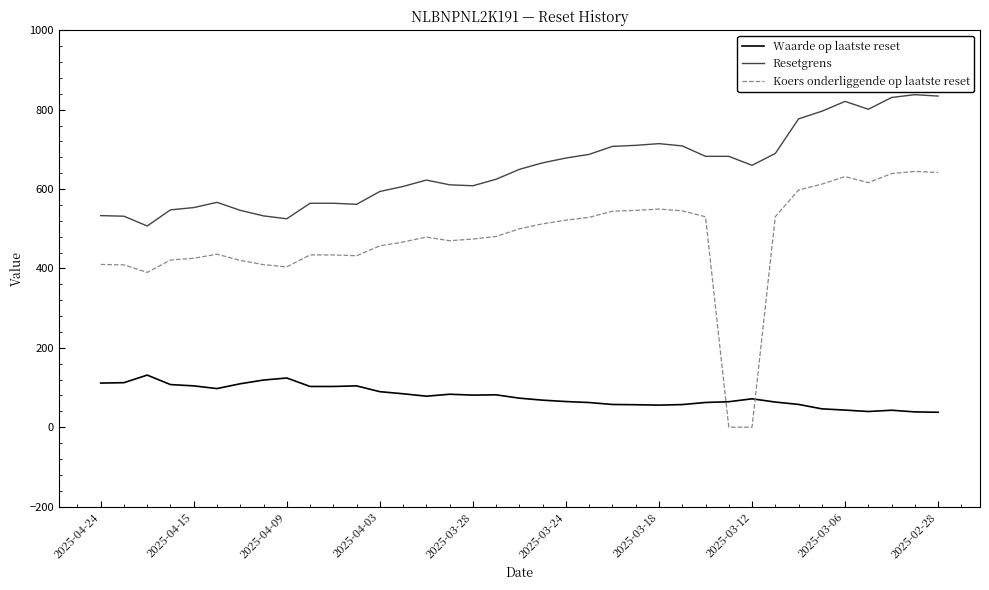

Which series has the largest total across all categories?

Resetgrens